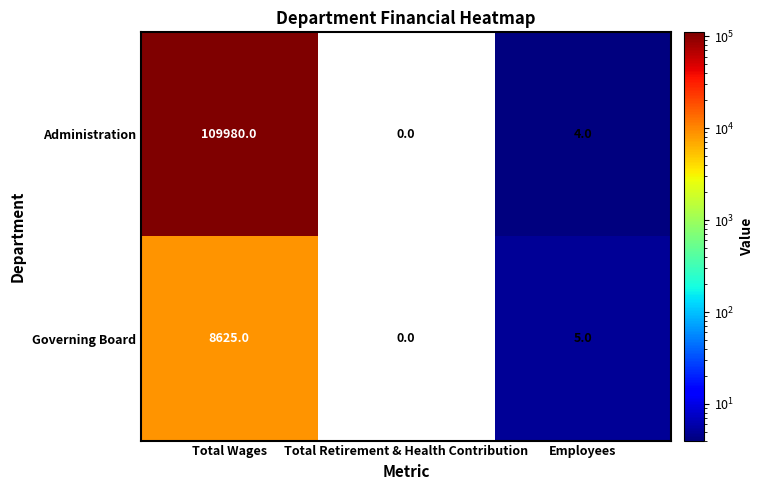

Reading left to right, list all the values displayed in this chart.

Administration: Total Wages=109980	Total Retirement & Health Contribution=0	Employees=4
Governing Board: Total Wages=8625	Total Retirement & Health Contribution=0	Employees=5